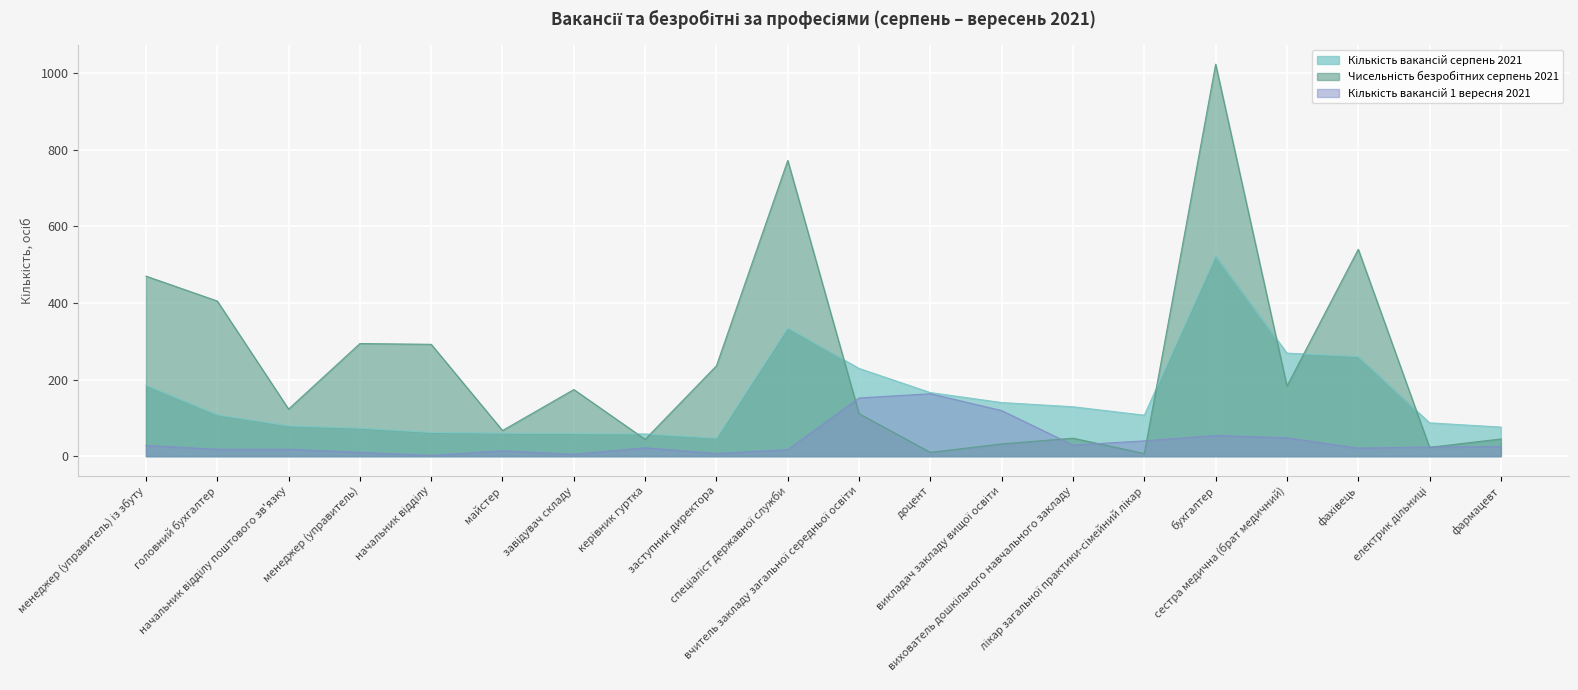

True or false: Чисельність безробітних серпень 2021 has a value of 171 at менеджер (управитель).

False